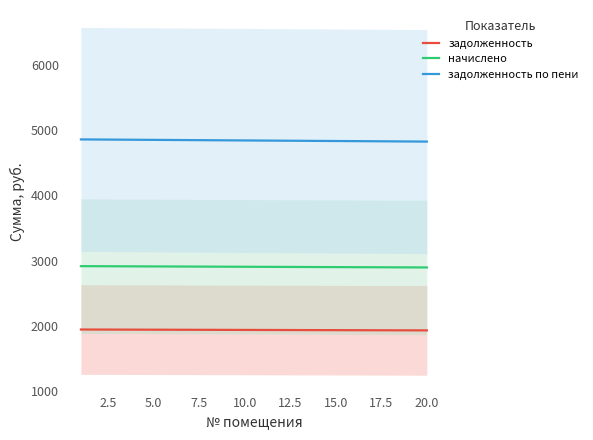

Does the chart have visible grid lines?

No